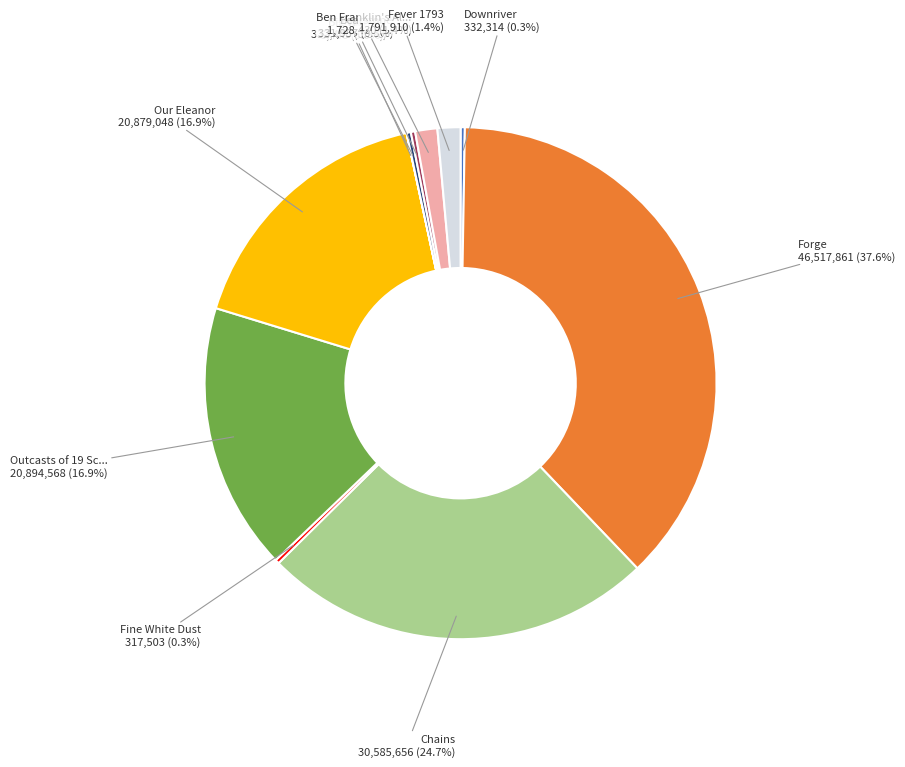

Is there any slice that represents more than half of the pie?

No